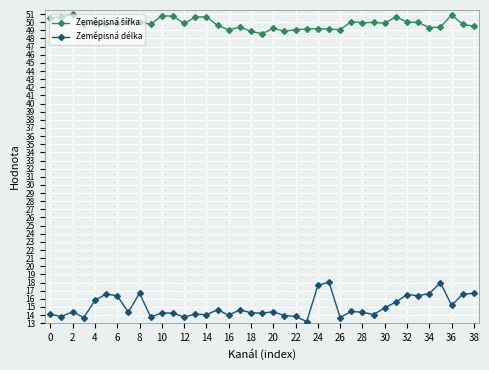

True or false: Zeměpisná délka has more than 0 points higher than both neighbors.

True